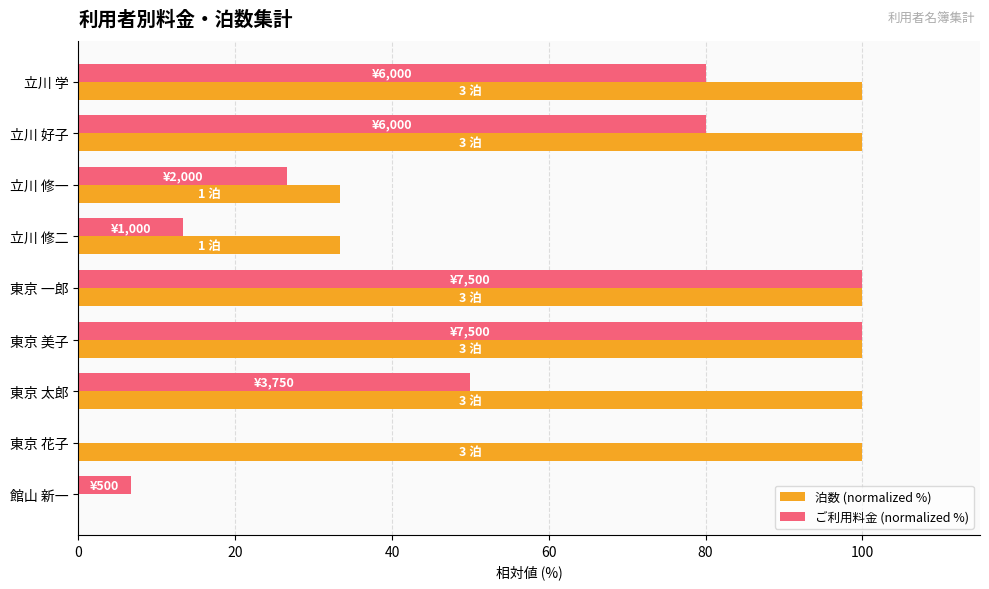

Between 立川 修一 and 館山 新一, which series saw the biggest shift?

泊数 (normalized %)